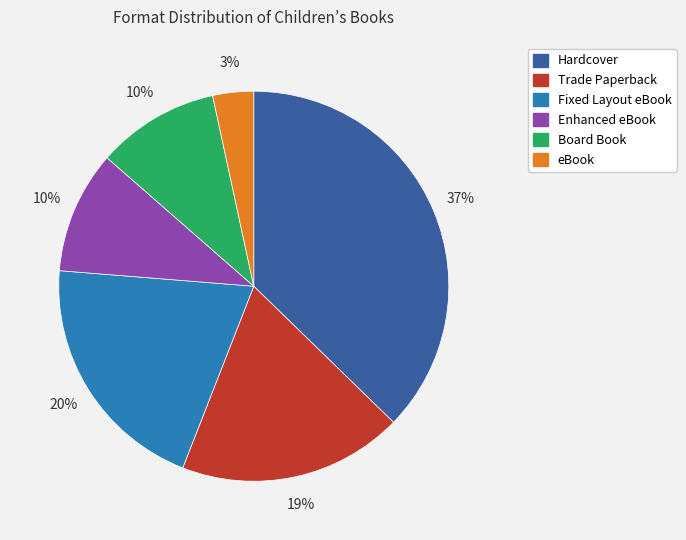

What is the smallest slice in the pie chart?

eBook